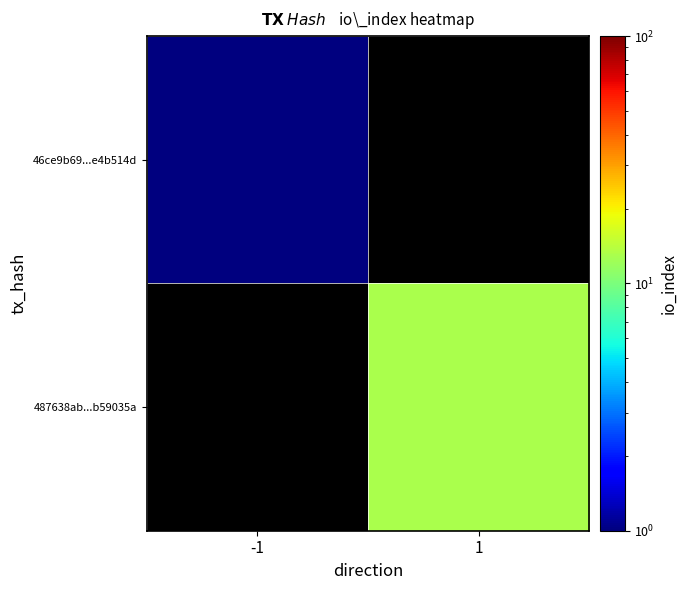

How many distinct data groups are displayed?

2